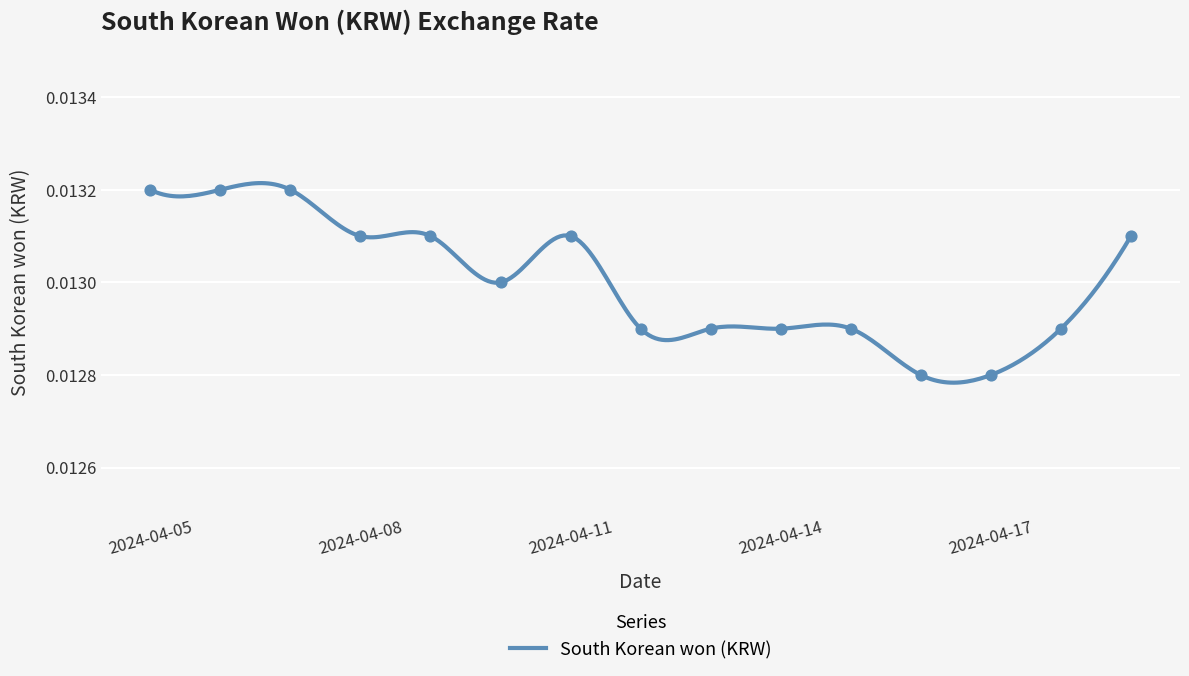

Which has a higher value, 2024-04-19 or 2024-04-10?

2024-04-19